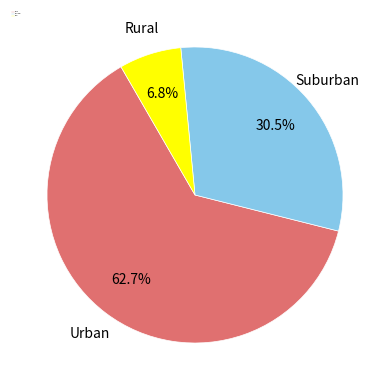

Which slice is the smallest?

Rural